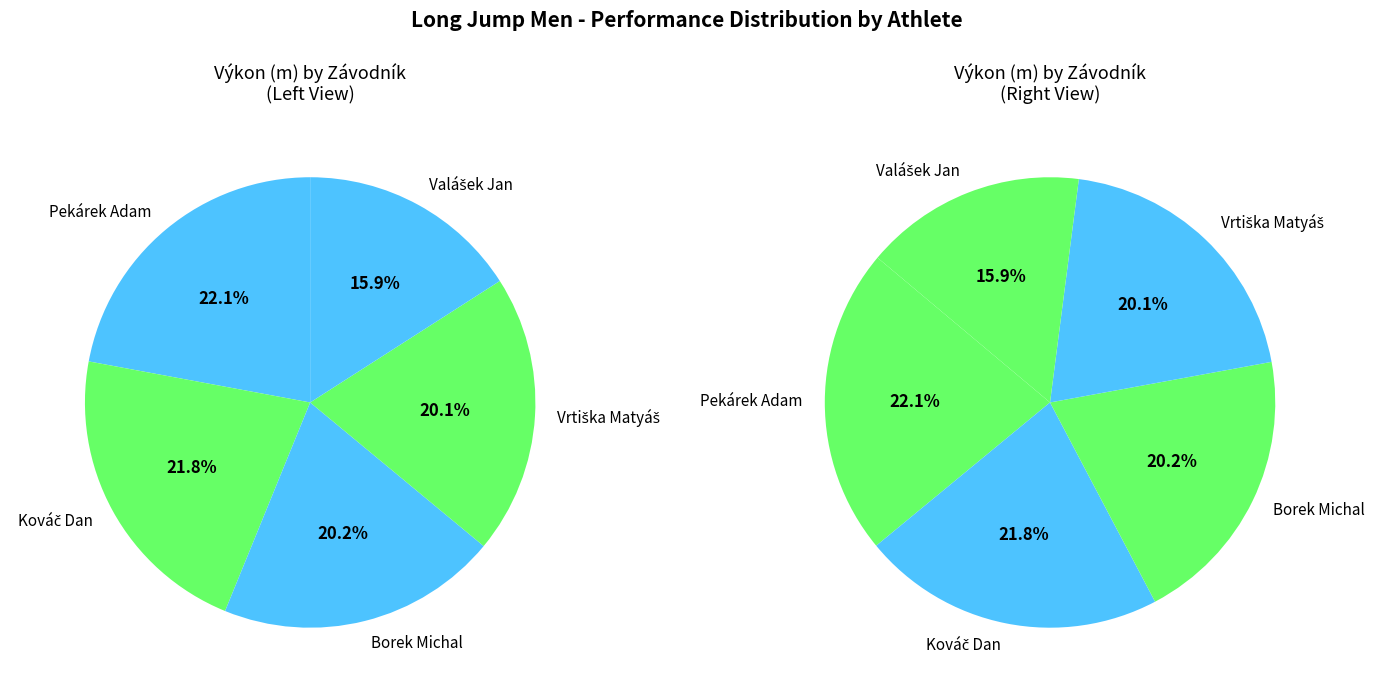

How many segments does this pie chart have?

5